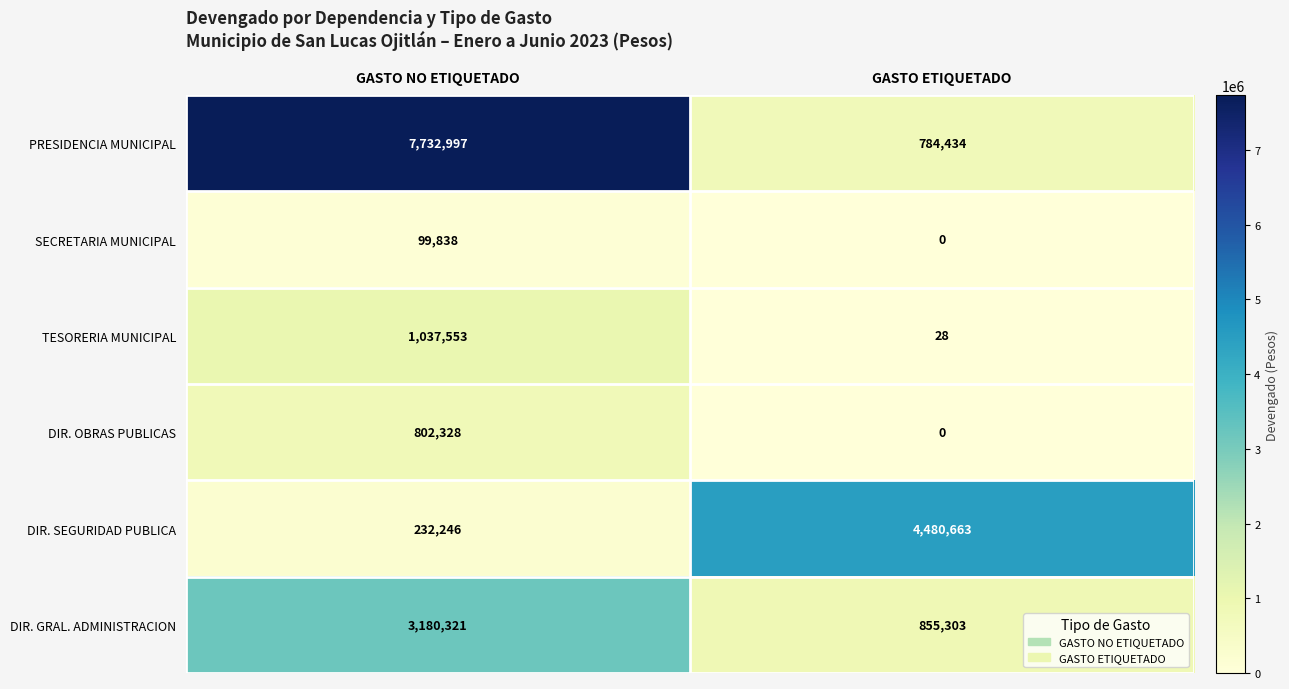

Between GASTO NO ETIQUETADO and GASTO ETIQUETADO, which series saw the biggest shift?

PRESIDENCIA MUNICIPAL